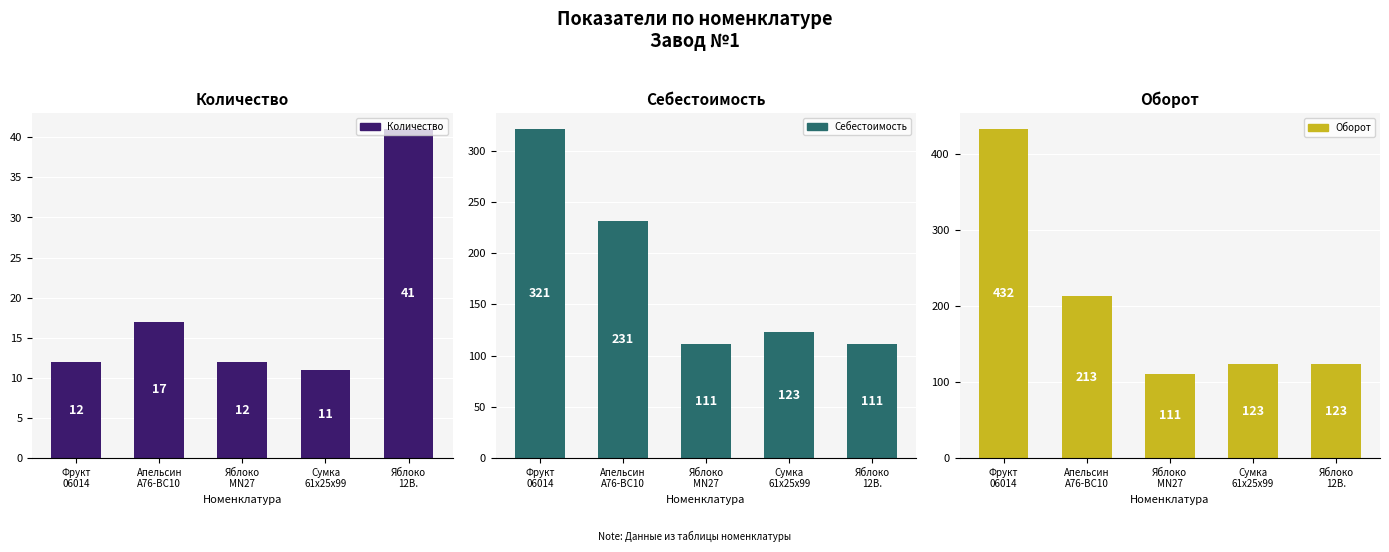

What is the label of the 2nd bar from the right?

Сумка
61x25x99